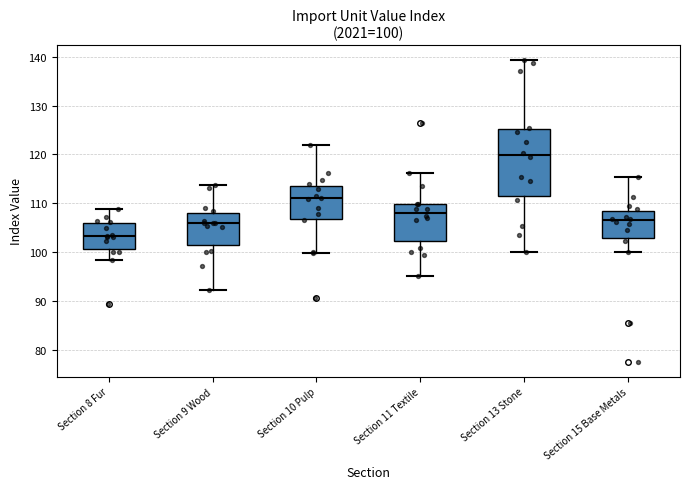

Which box is the tallest, from its lower edge to its upper edge?

Section 13 Stone